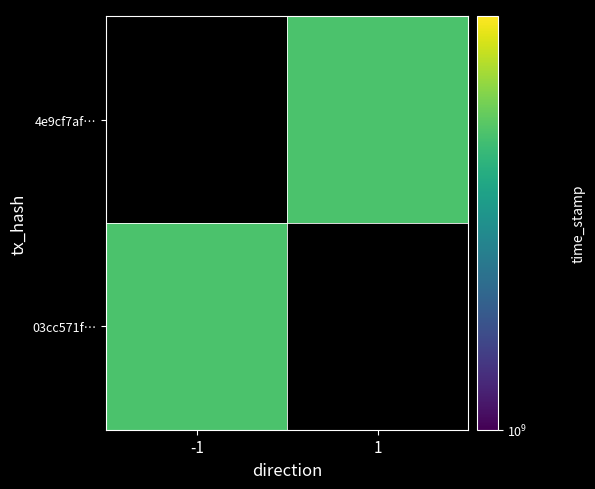

Reading left to right, what are all the values shown in this chart?

03cc571fe0f7514d65d68427d84812c01e929de: direction=-1	time_stamp=1644951590
4e9cf7afd4a2bdd9ed1da87a63b8be89221d5eb: direction=1	time_stamp=1644950901